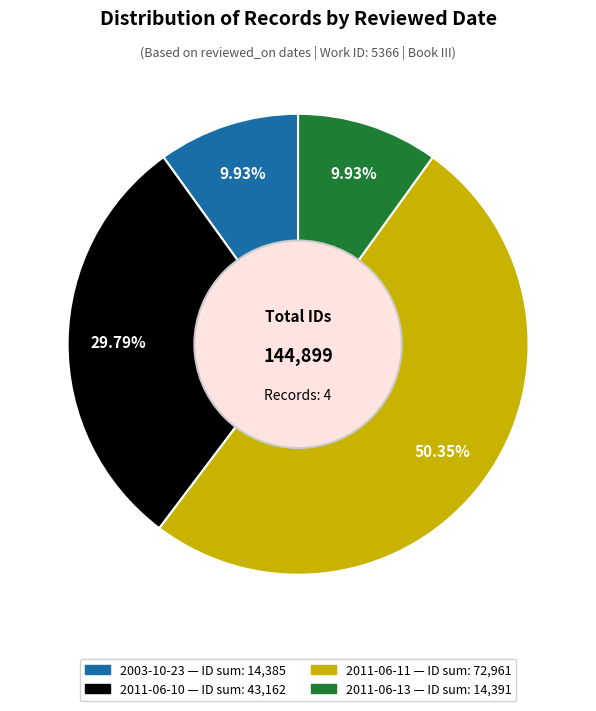

Is there any slice that represents more than half of the pie?

Yes